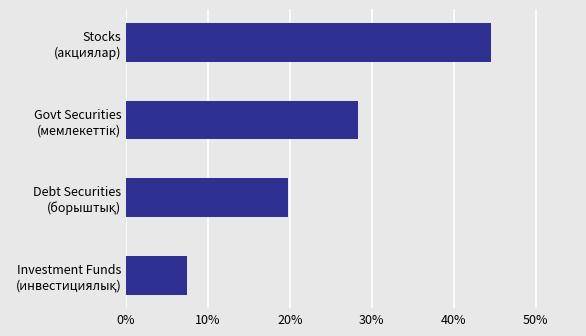

What is the value of the 2nd bar from the top?

28.3